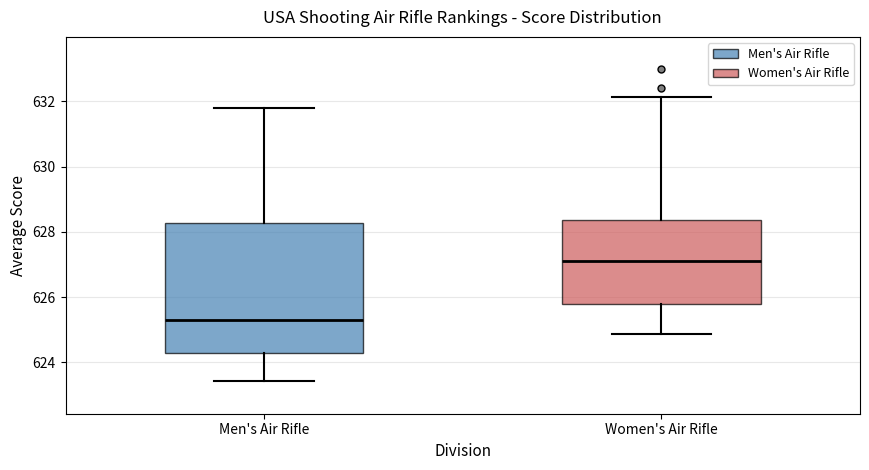

Which box's median line is the highest?

Women's Air Rifle